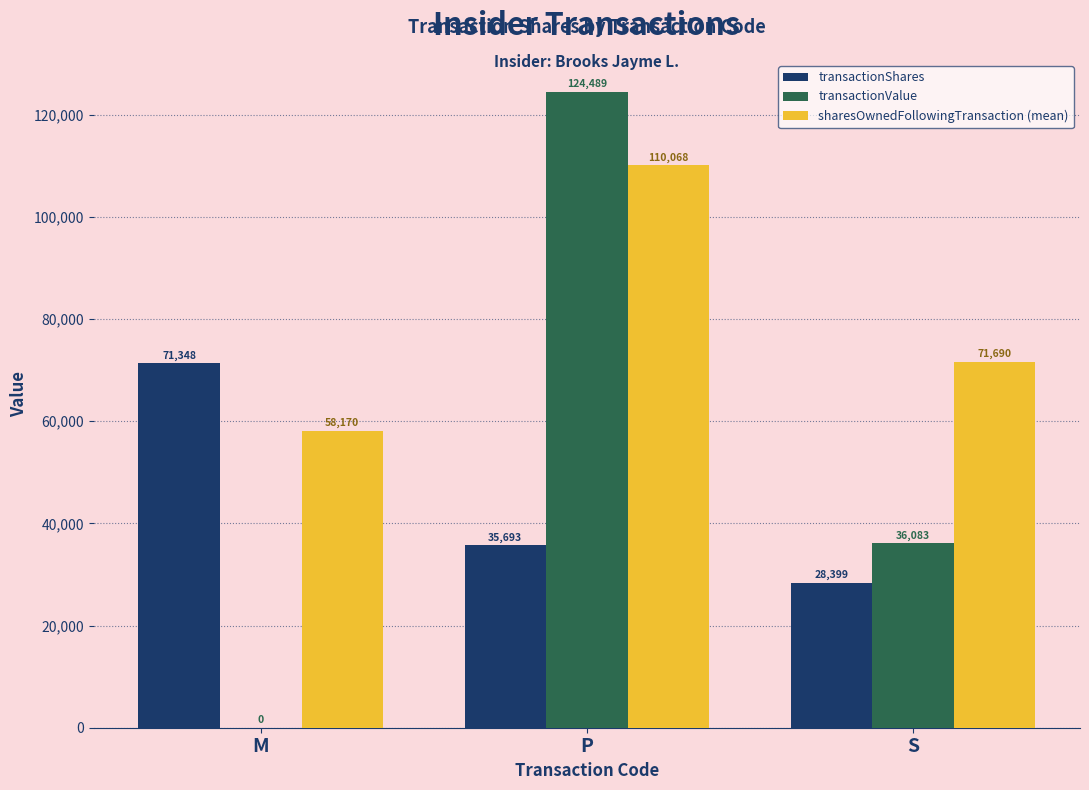

The transactionValue series shows 48821 at M. True or false?

False